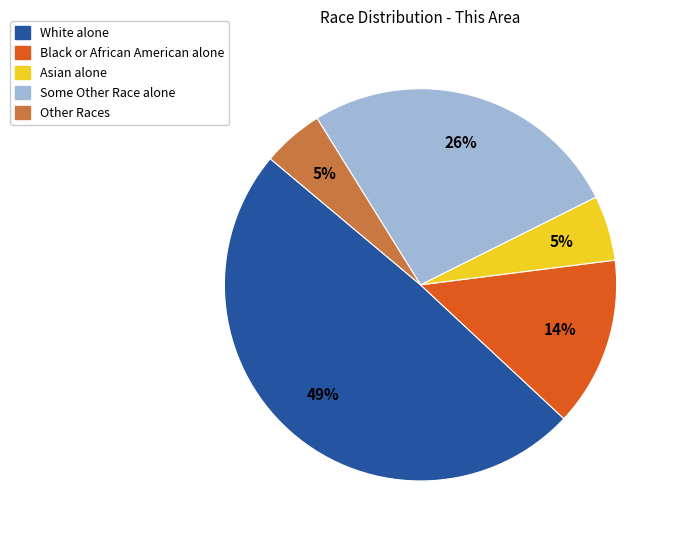

Count the number of slices in the pie.

5